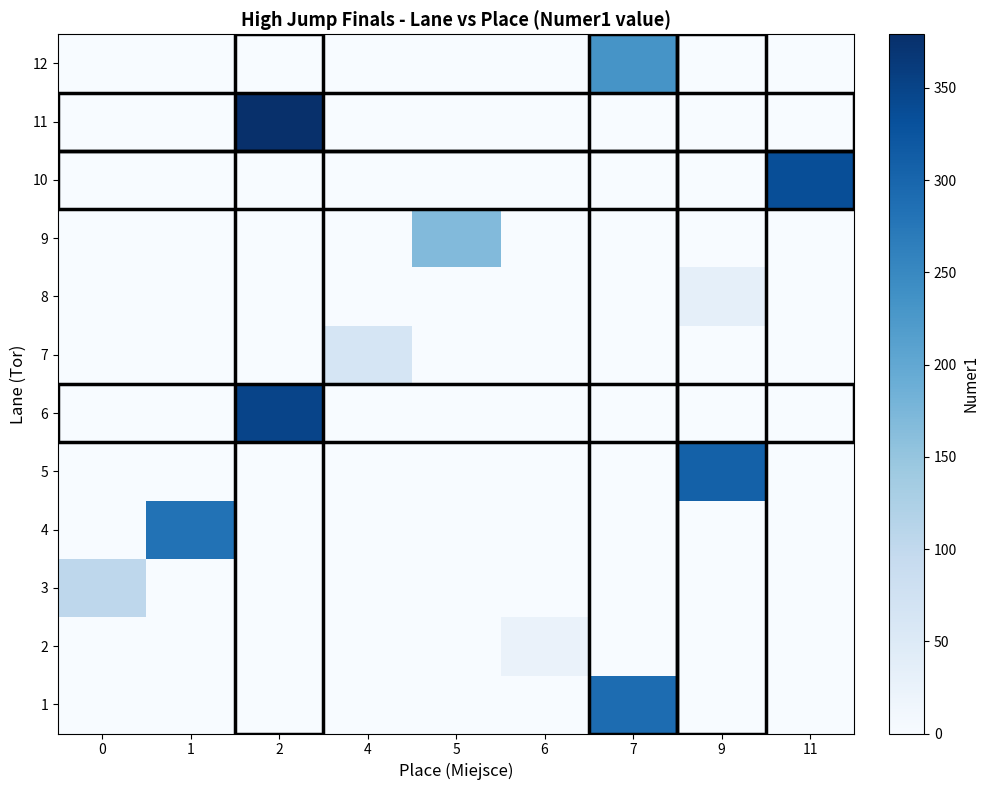

Which series changed the most between 0 and 6?

3